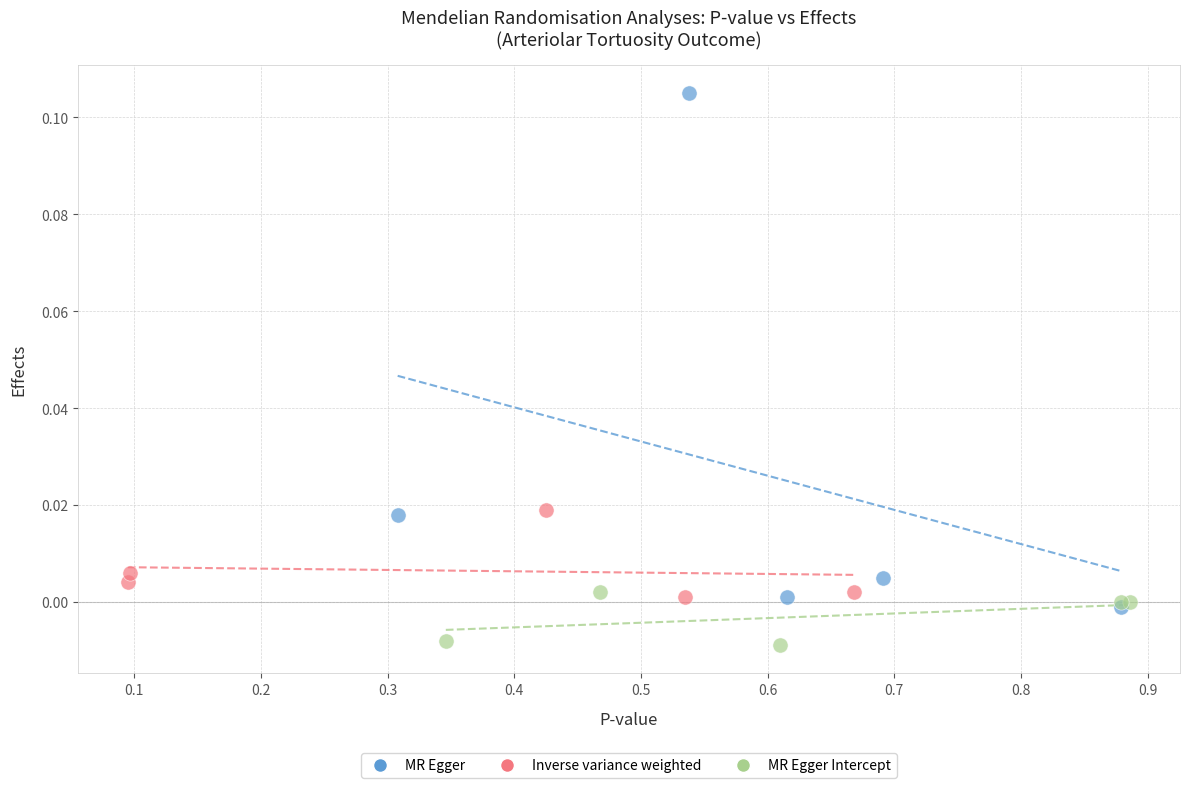

Which series reaches the minimum Y coordinate?

MR Egger Intercept